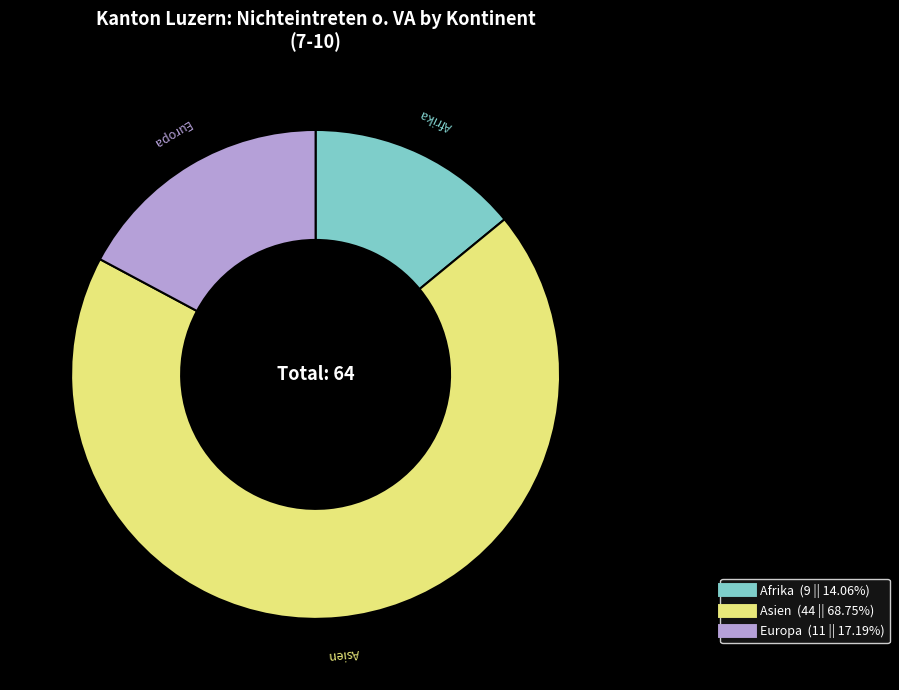

Is there any slice that represents more than half of the pie?

Yes